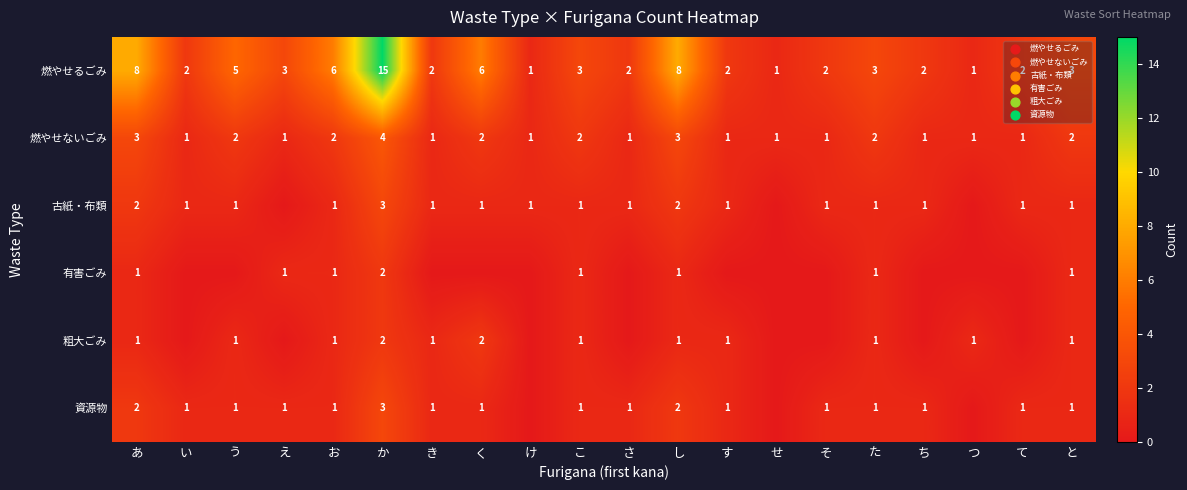

Is it true that 燃やせないごみ equals 3 at と?

False